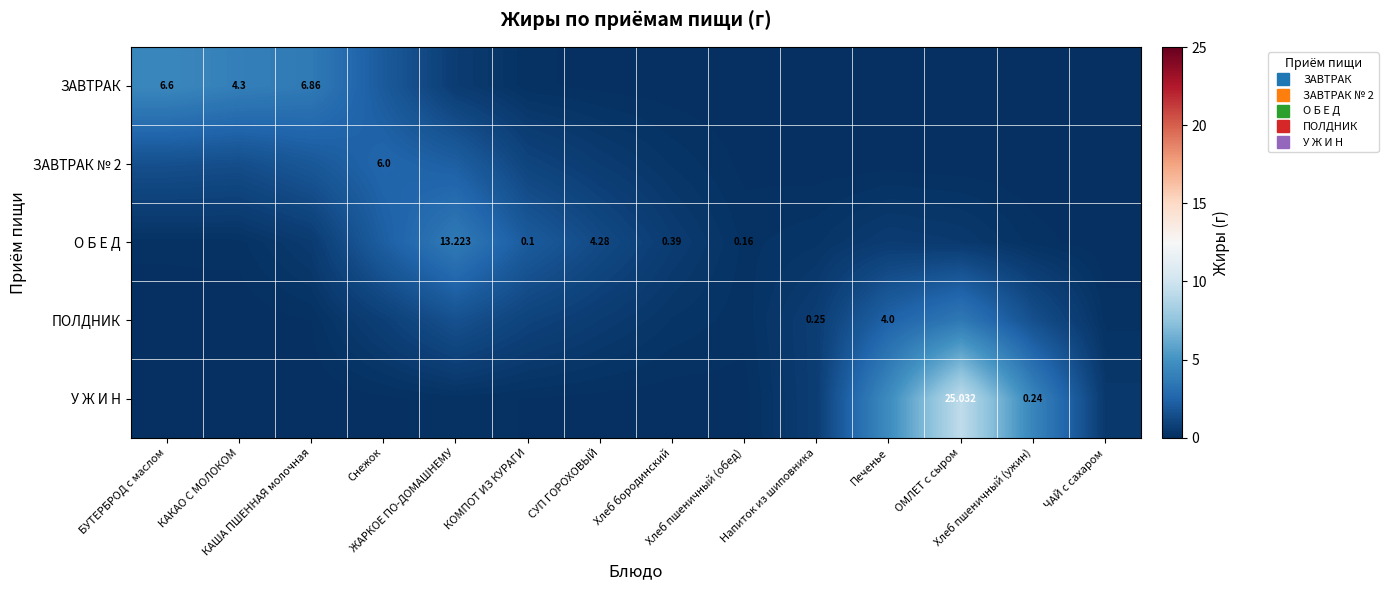

Rank the categories by ЗАВТРАК № 2 value from lowest to highest.

ЧАЙ с сахаром, Хлеб пшеничный (ужин), ОМЛЕТ с сыром, Напиток из шиповника, Печенье, Хлеб пшеничный (обед), Хлеб бородинский, СУП ГОРОХОВЫЙ, КОМПОТ ИЗ КУРАГИ, КАКАО С МОЛОКОМ, БУТЕРБРОД с маслом, КАША ПШЕННАЯ молочная, ЖАРКОЕ ПО-ДОМАШНЕМУ, Снежок